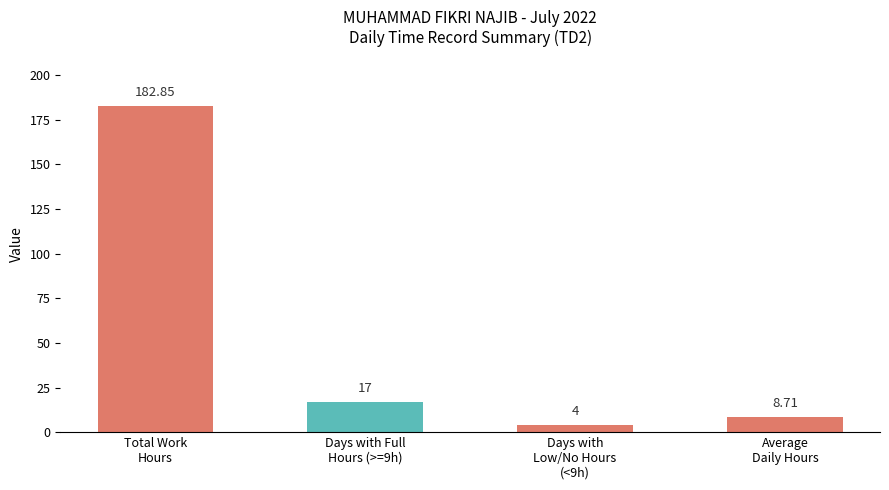

Rank the categories by value from lowest to highest.

Days with
Low/No Hours
(<9h), Average
Daily Hours, Days with Full
Hours (>=9h), Total Work
Hours